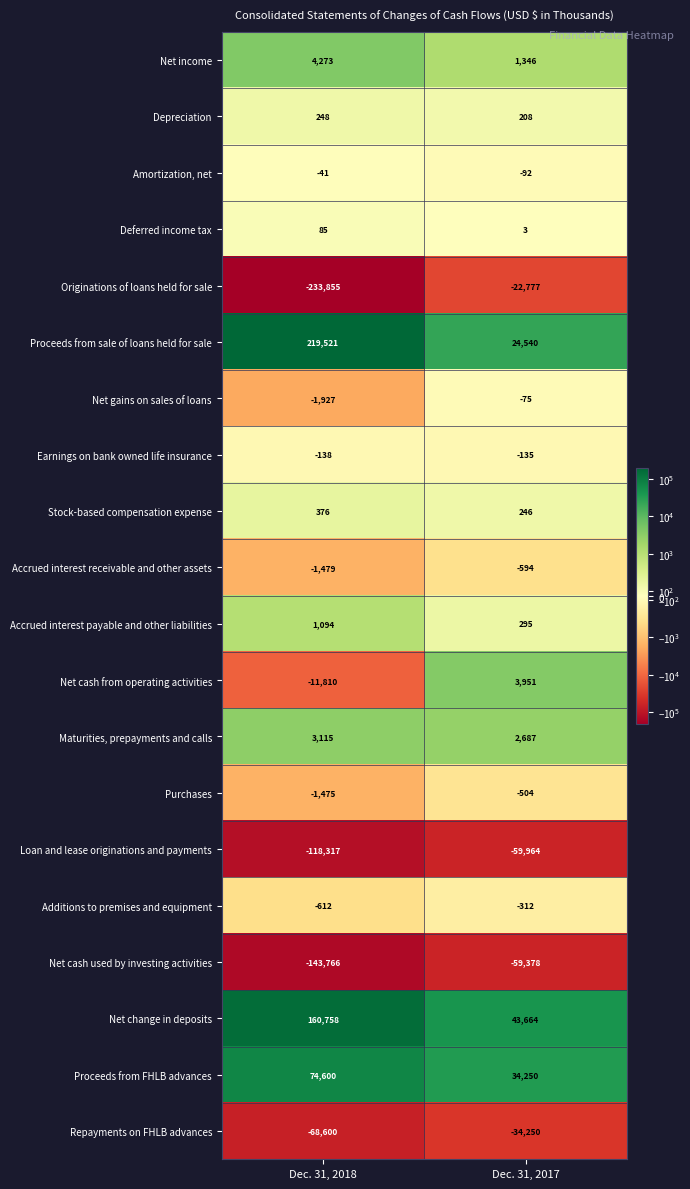

The value of Net income at Dec. 31, 2017 is 1973. True or false?

False